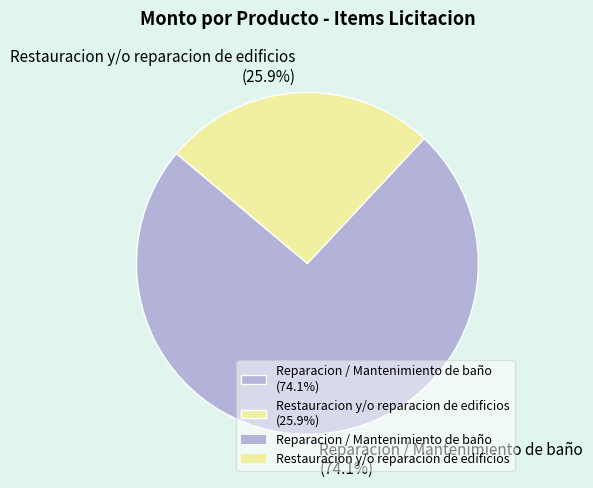

To the nearest percent, what is the difference between the largest and smallest slice percentages?

48%